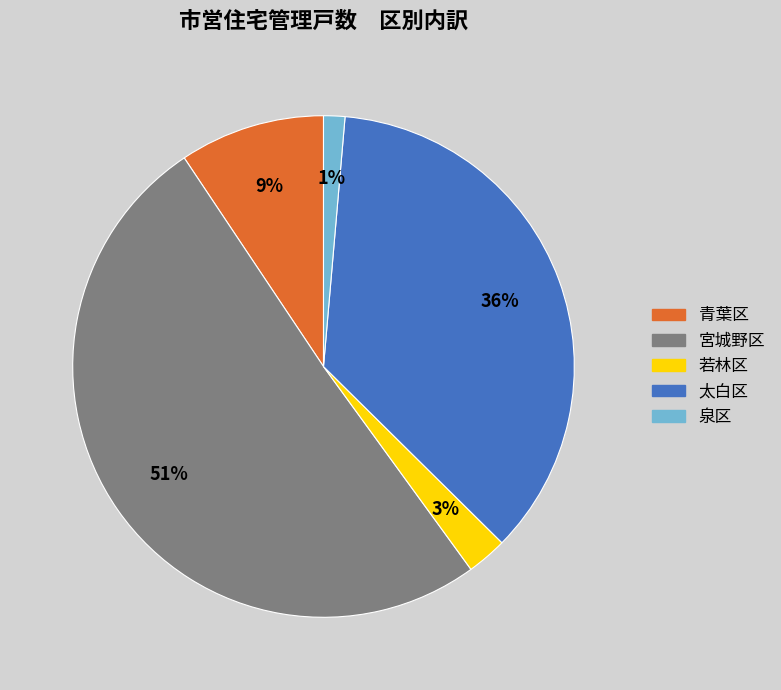

Do 宮城野区 and 若林区 together represent more than half of the pie?

Yes